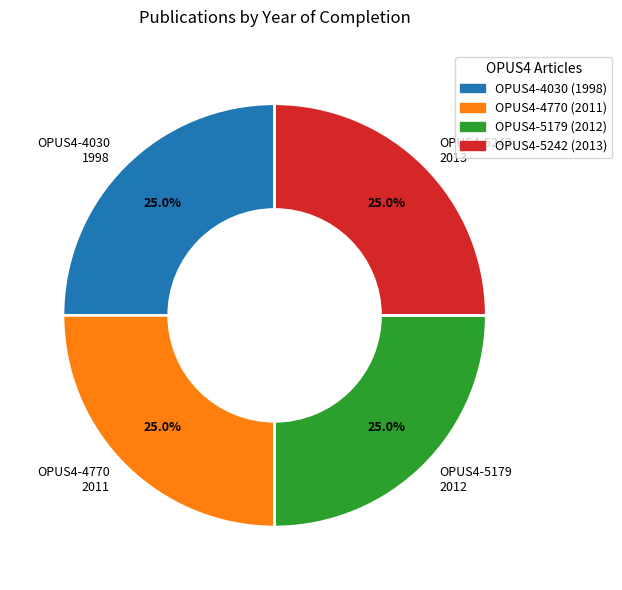

Does OPUS4-5179 2012 represent more than half of the total?

No